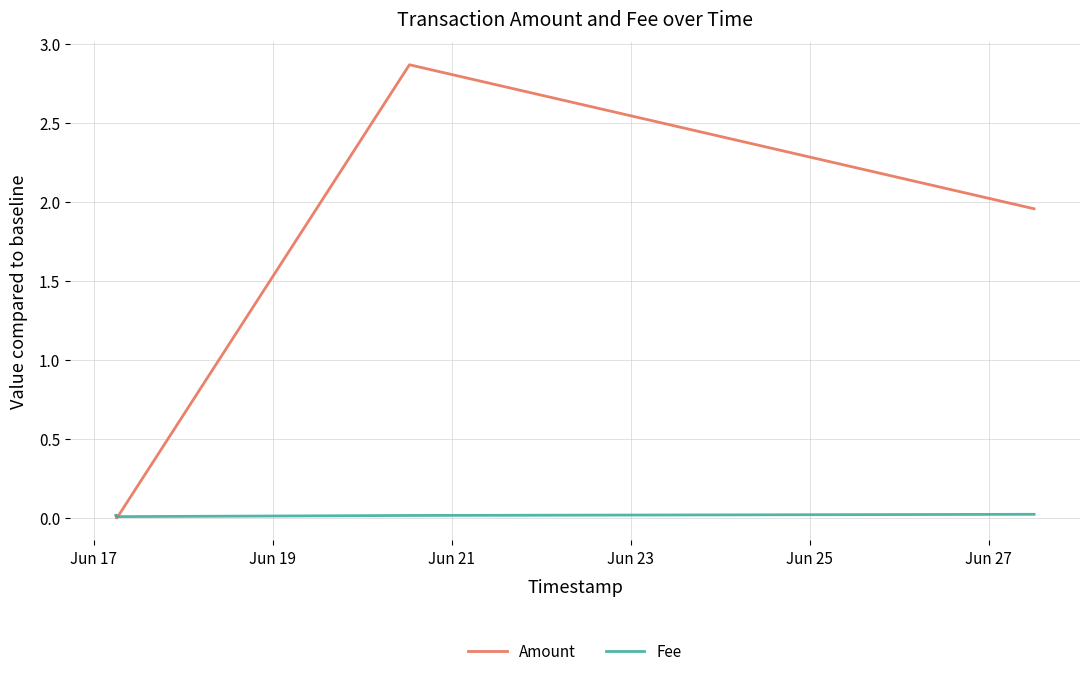

Which series has the largest total across all categories?

Amount